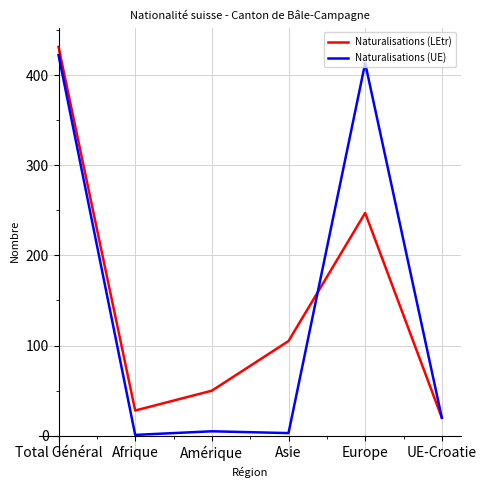

What is the total value across all series at Europe?

660